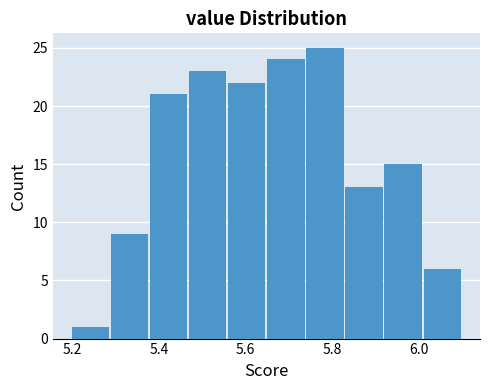

Which range on the x-axis has the tallest bar?

5.74 to 5.83